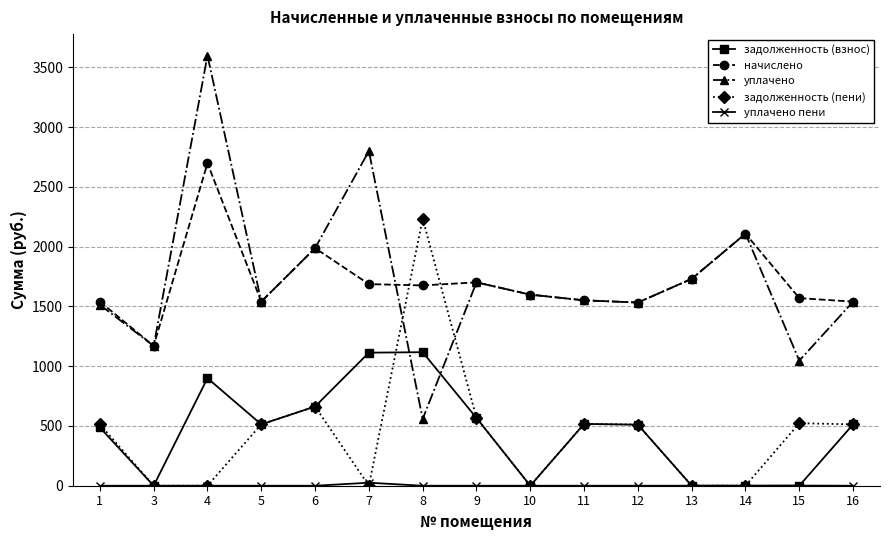

How many times do начислено and задолженность (пени) cross each other?

2